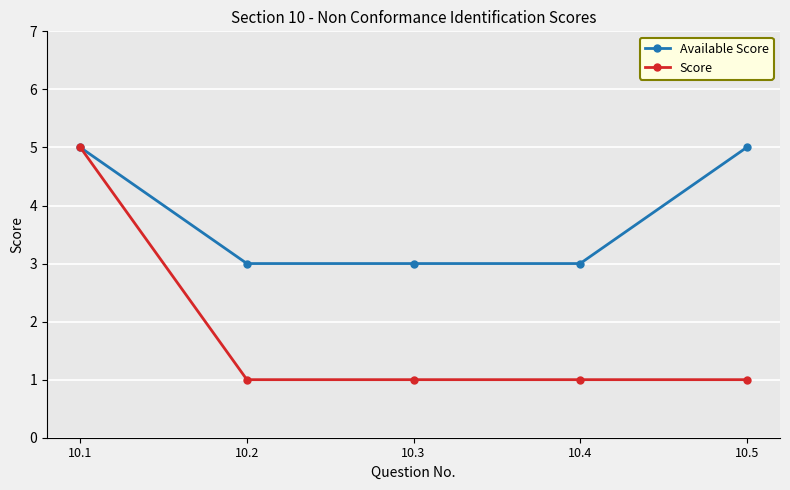

The Available Score series shows 5 at 10.2. True or false?

False